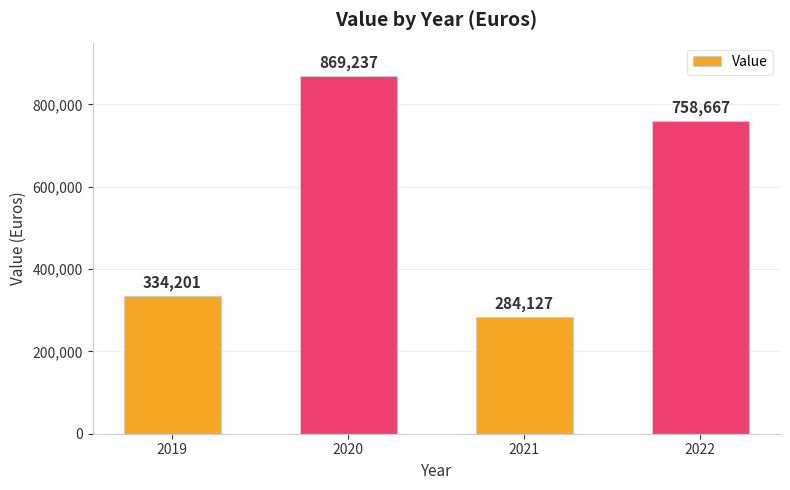

Reading left to right, what are all the values shown in this chart?

2019=334201	2020=869237	2021=284127	2022=758667